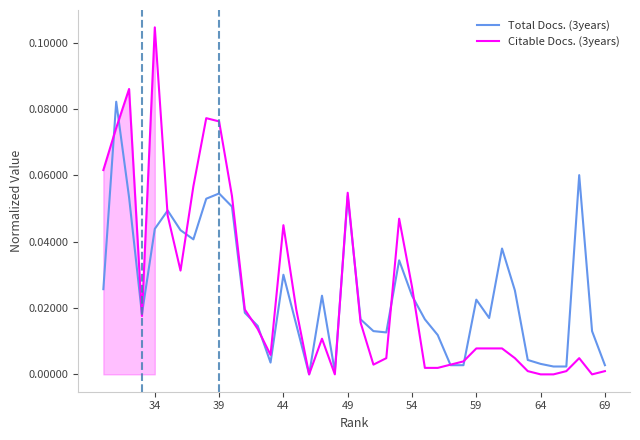

How many values in the Citable Docs. (3years) series exceed 0?

35